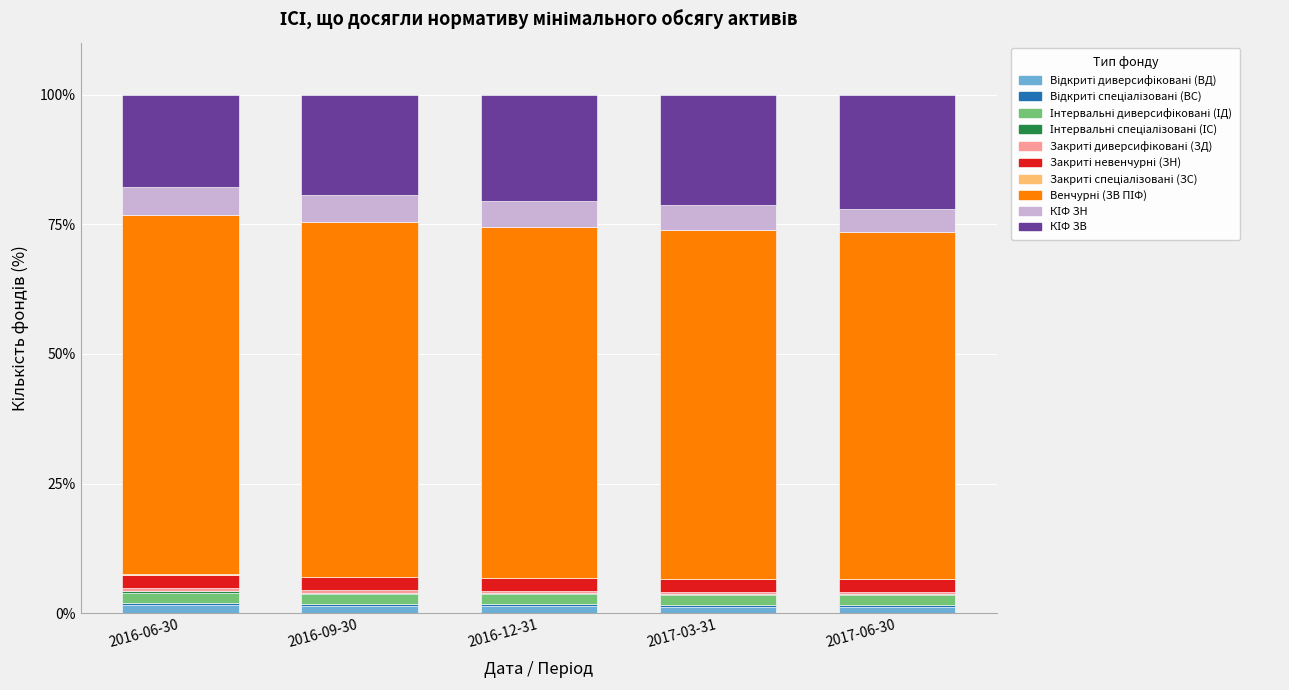

Are the bars grouped side by side (vs. stacked)?

No